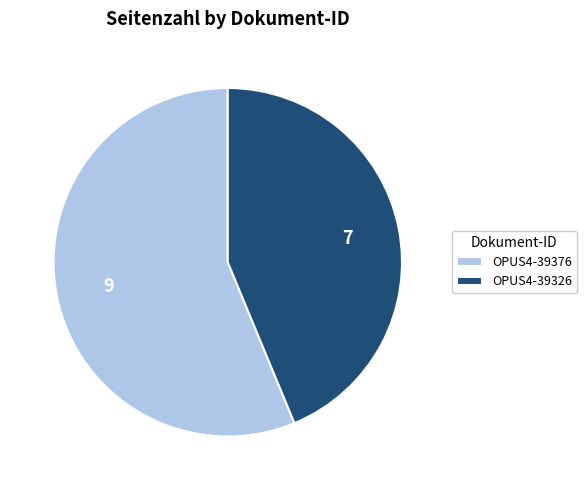

What is the largest slice in the pie chart?

OPUS4-39376